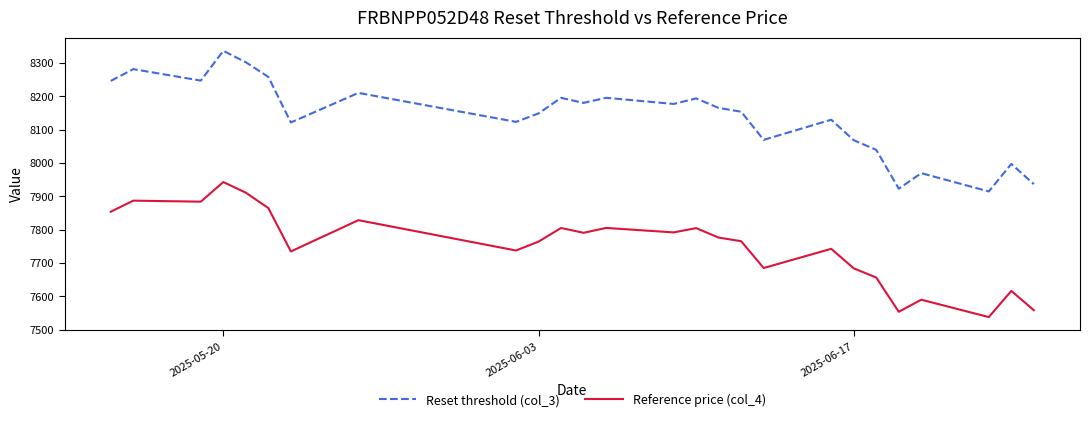

Rank the series by their maximum value, from lowest to highest.

Reference price (col_4), Reset threshold (col_3)